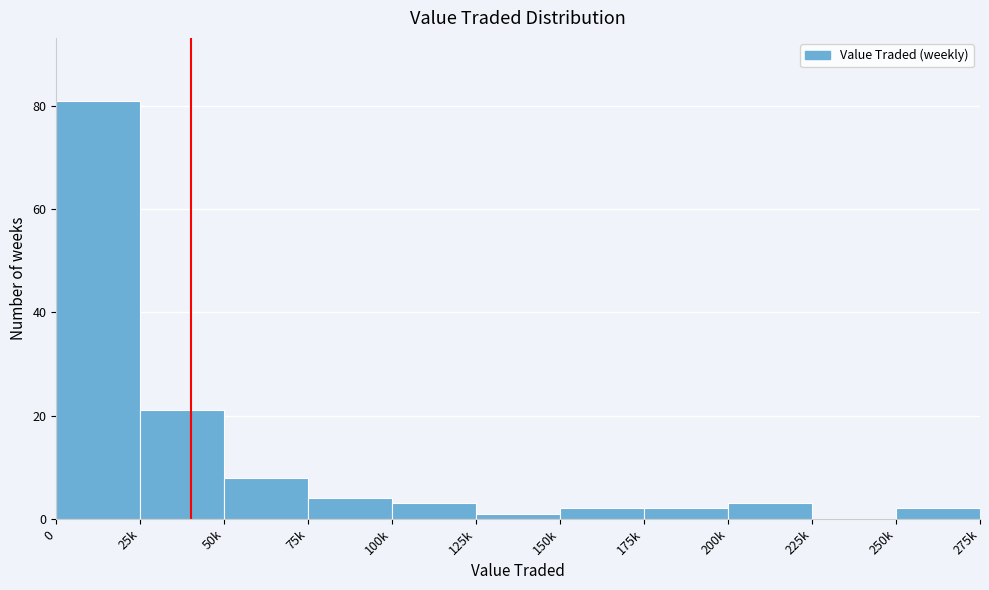

Reading right to left, what are all the values shown in this chart?

250k=2	225k=0	200k=3	175k=2	150k=2	125k=1	100k=3	75k=4	50k=8	25k=21	0=81